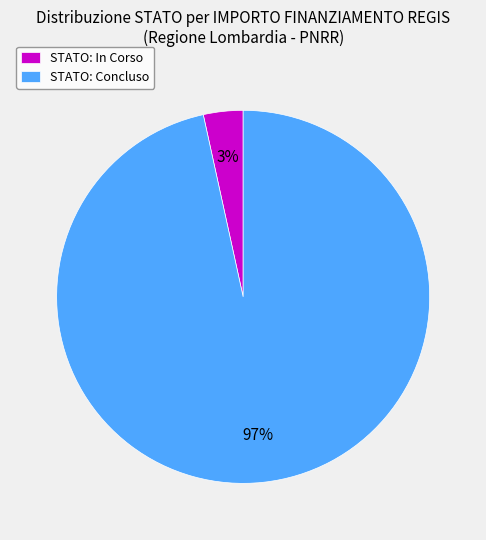

Which has a higher value, STATO: Concluso or STATO: In Corso?

STATO: Concluso